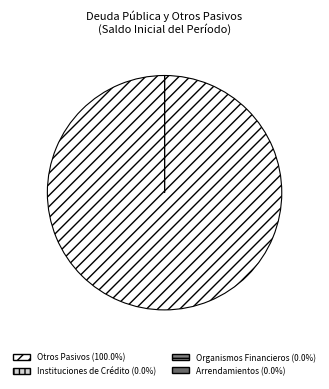

To the nearest percent, what is the combined percentage of Deuda Interna and Otros Pasivos?

100%